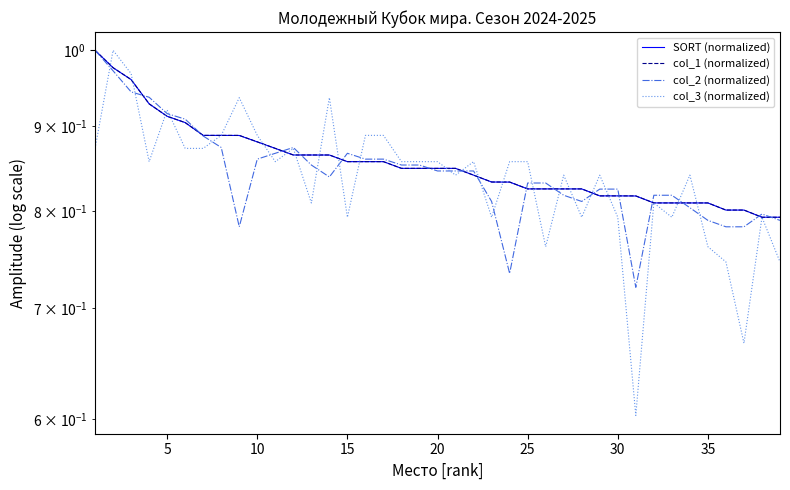

Is this an area chart (filled region under the line)?

No